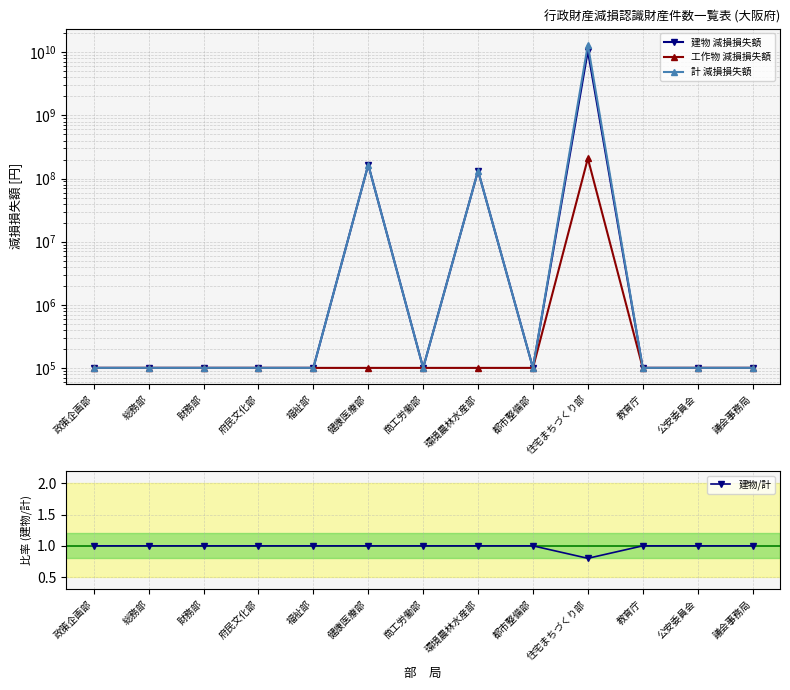

What is the sum of all 工作物 減損損失額 values?

209549537.0